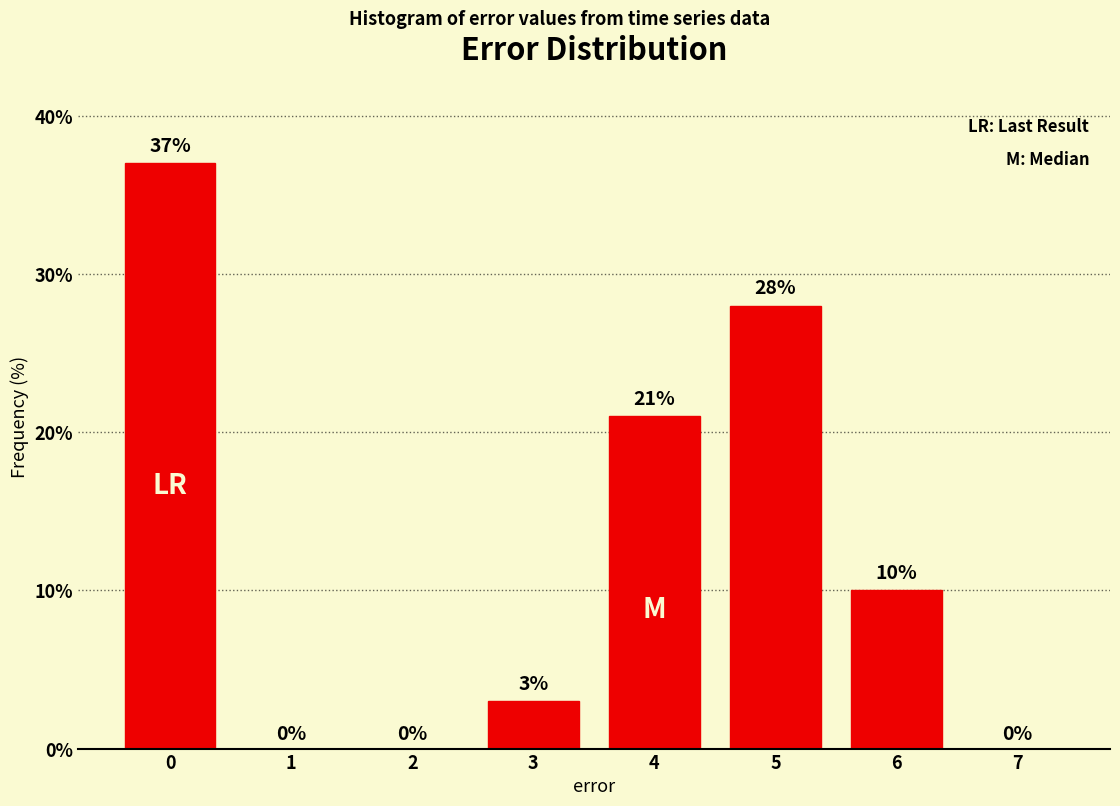

Reading left to right, list all the values displayed in this chart.

0=37	1=0	2=0	3=3	4=21	5=28	6=10	7=0